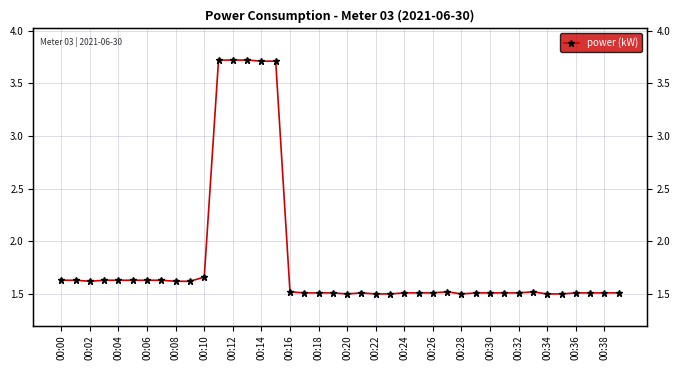

What is the sum of all values?

72.7